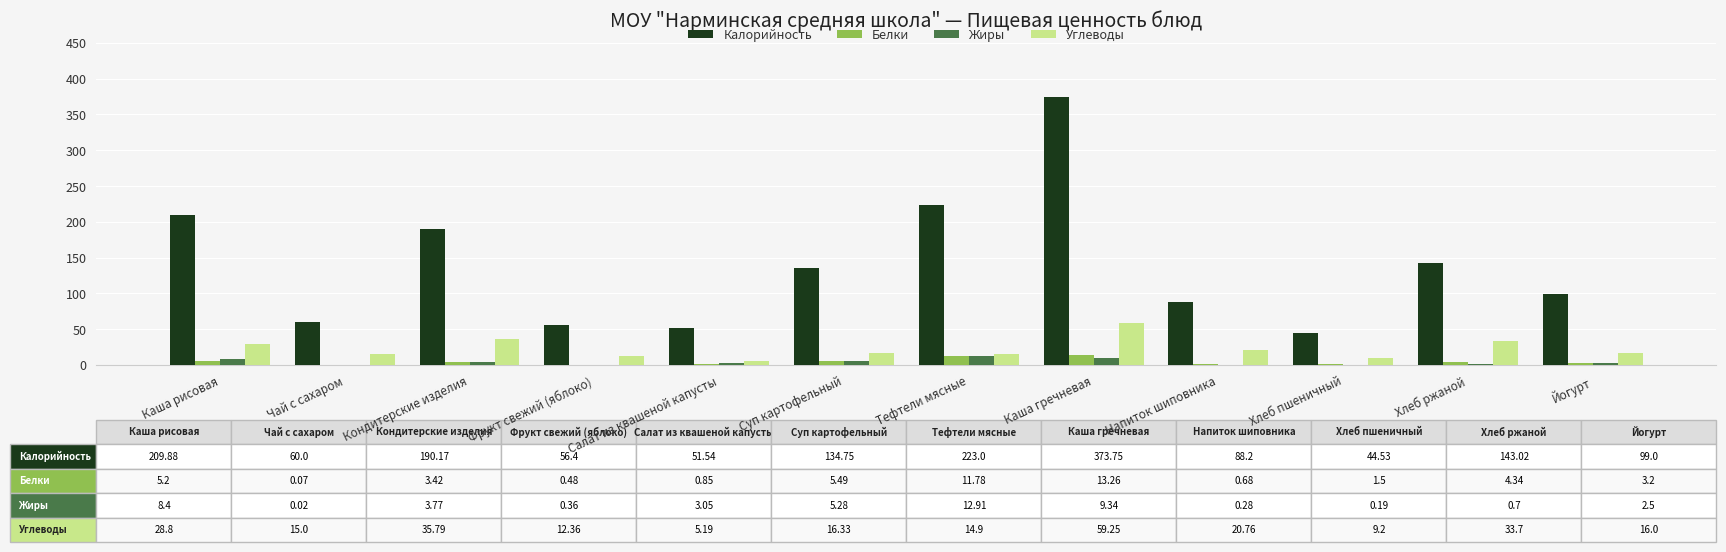

Does the chart contain stacked bars?

No